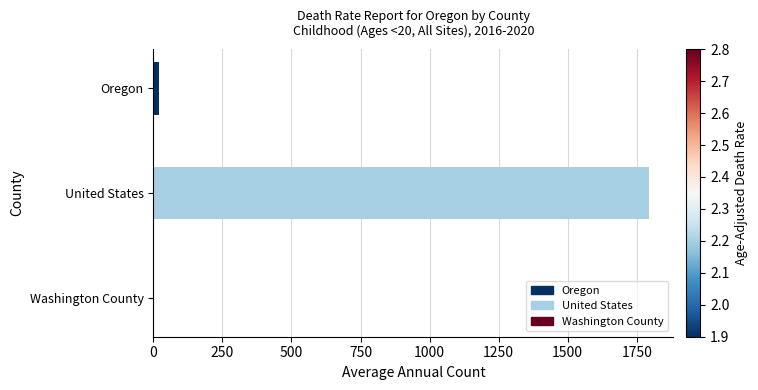

Which has a higher value, Oregon or United States?

United States